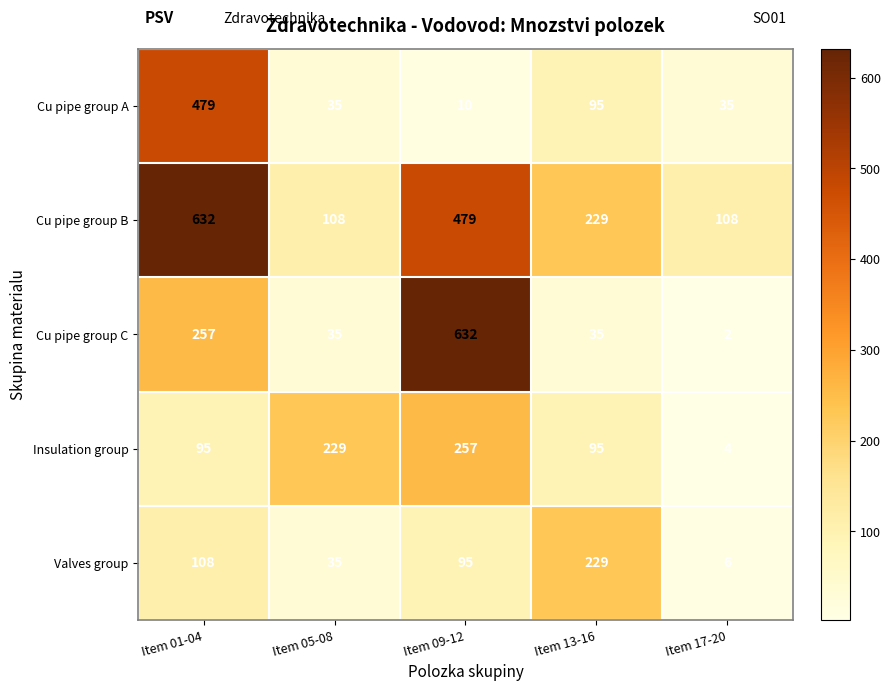

Count the number of categories in the chart.

5